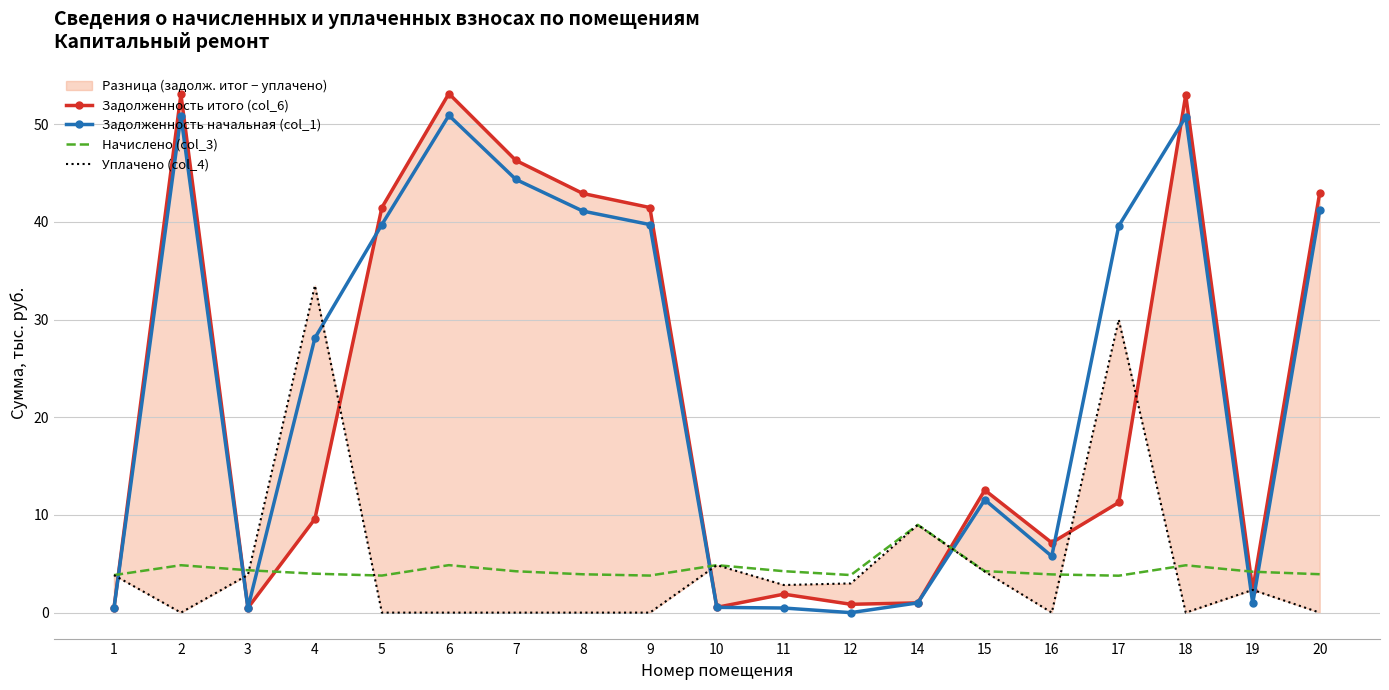

Between 7 and 12, which series saw the biggest shift?

Задолженность итого (col_6)